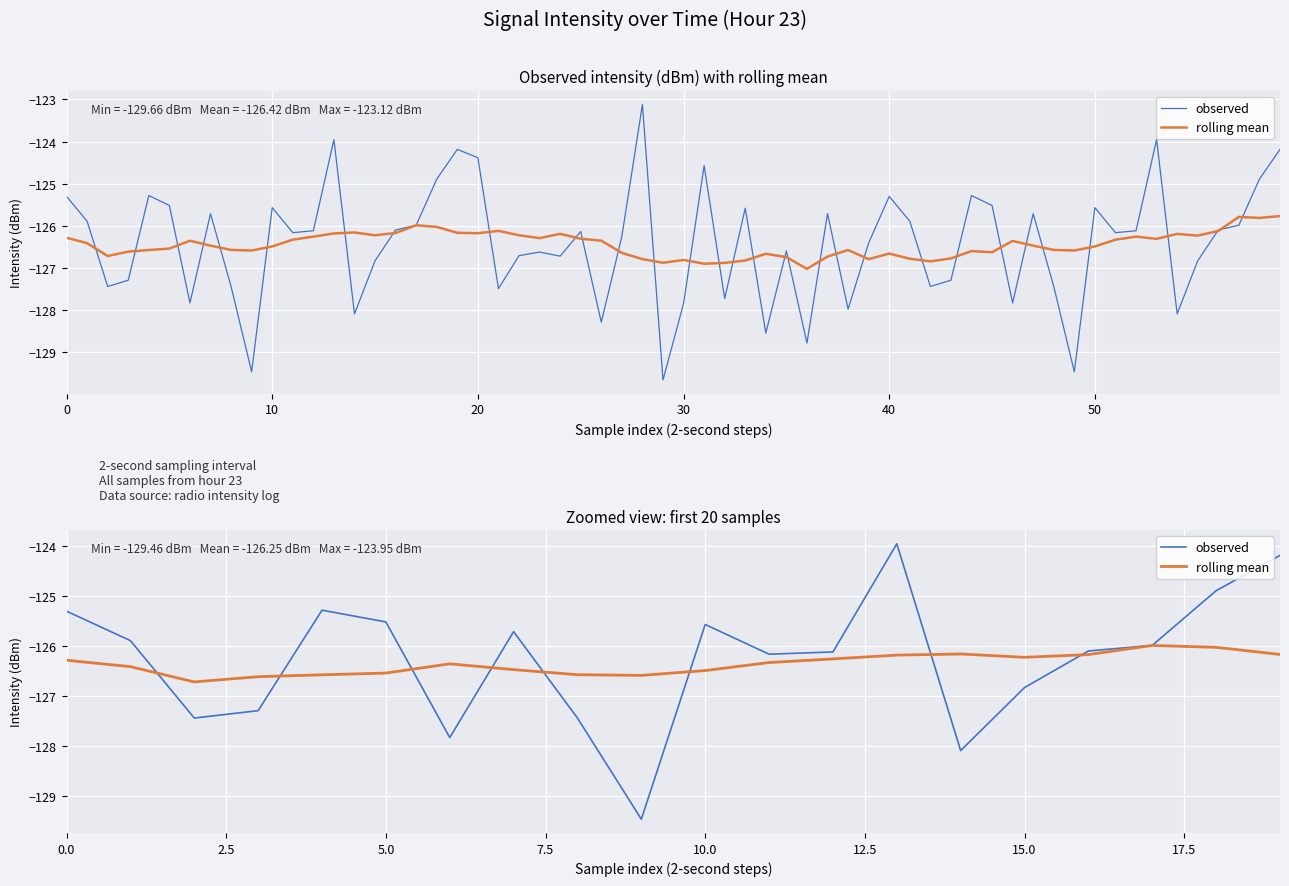

What is the spread (max minus min) of values at 16?

0.1